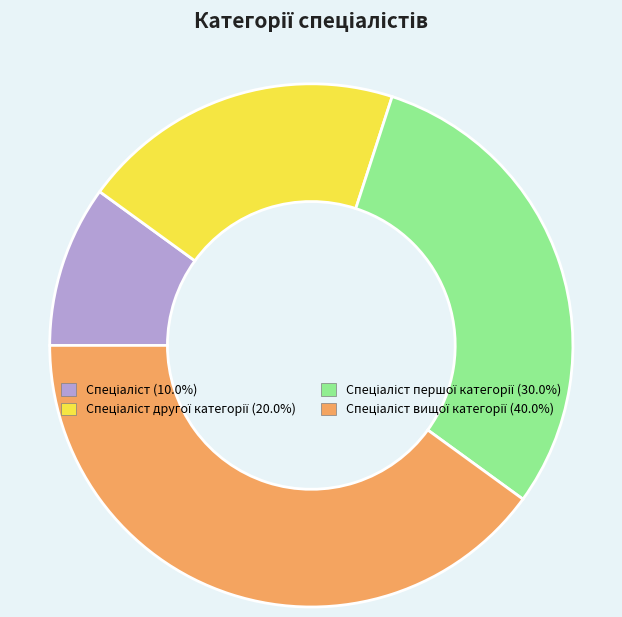

Count the number of slices in the pie.

4